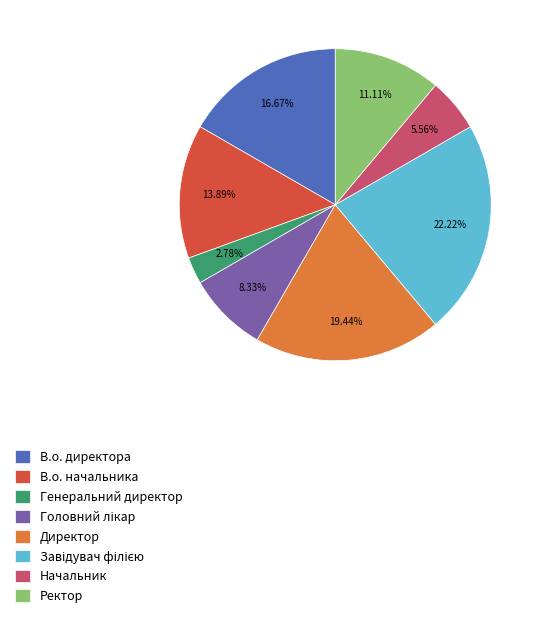

What is the ratio of the value at Ректор to the value at Генеральний директор?

4.0